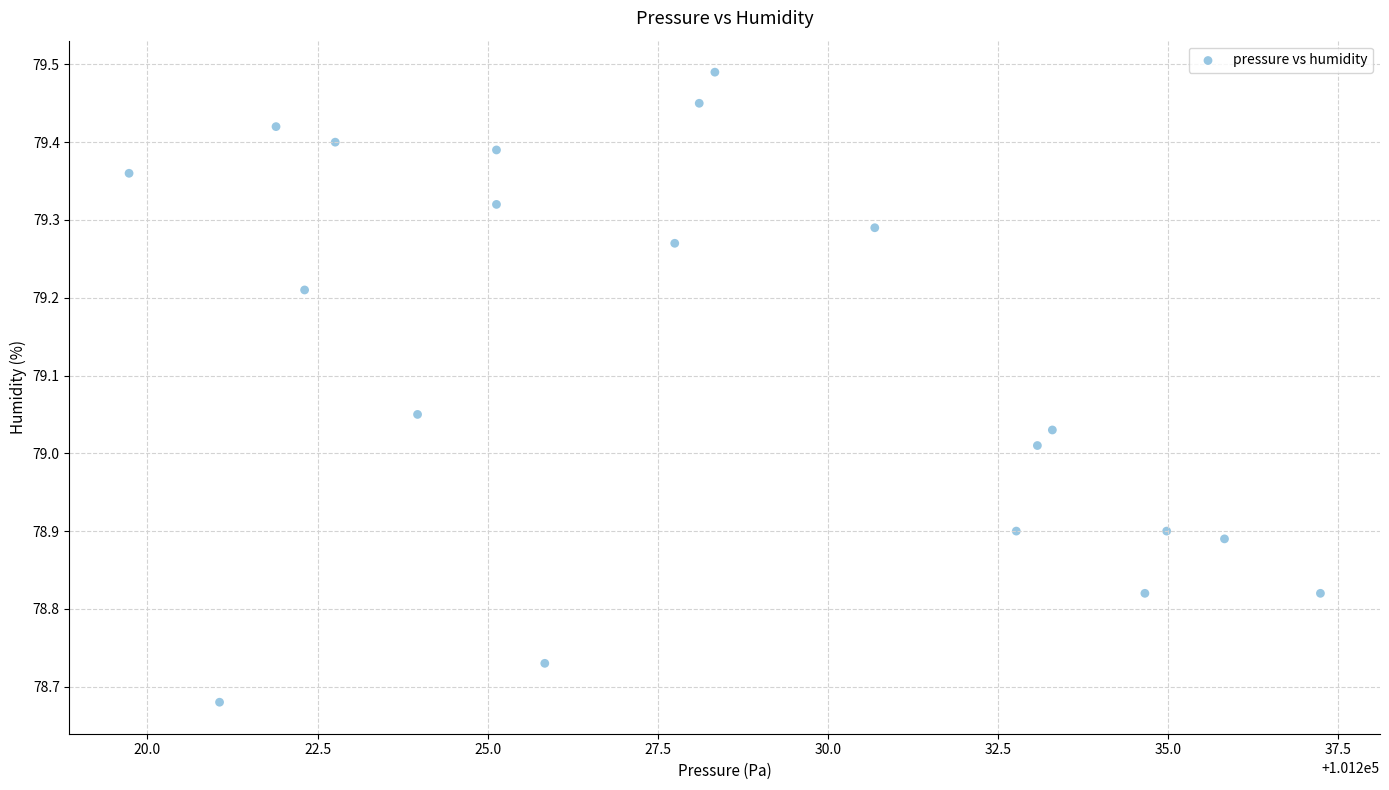

What is the range of Y values (max minus min)?

0.8